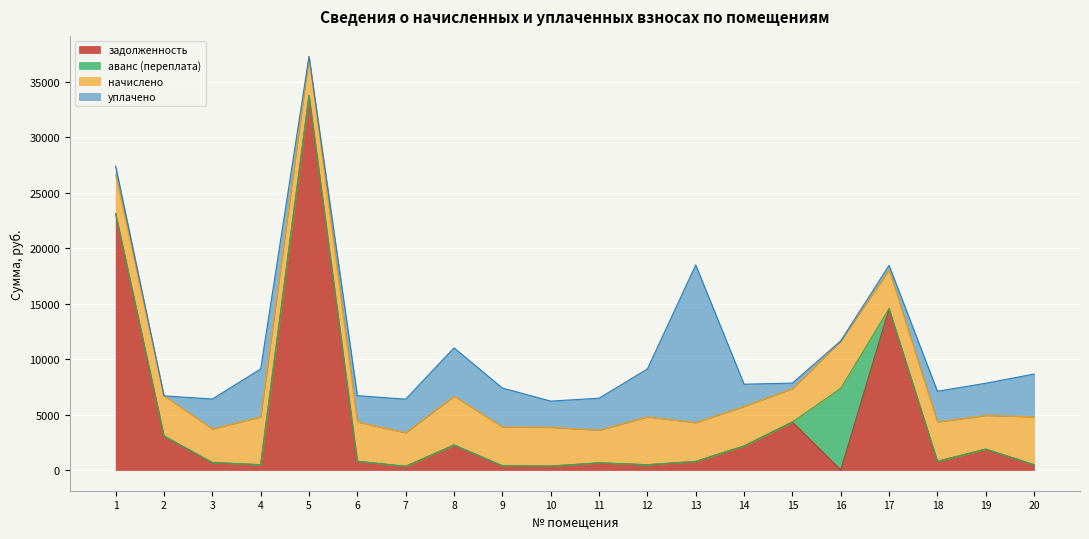

What is the value of the уплачено point at the 1st from the left?

780.0